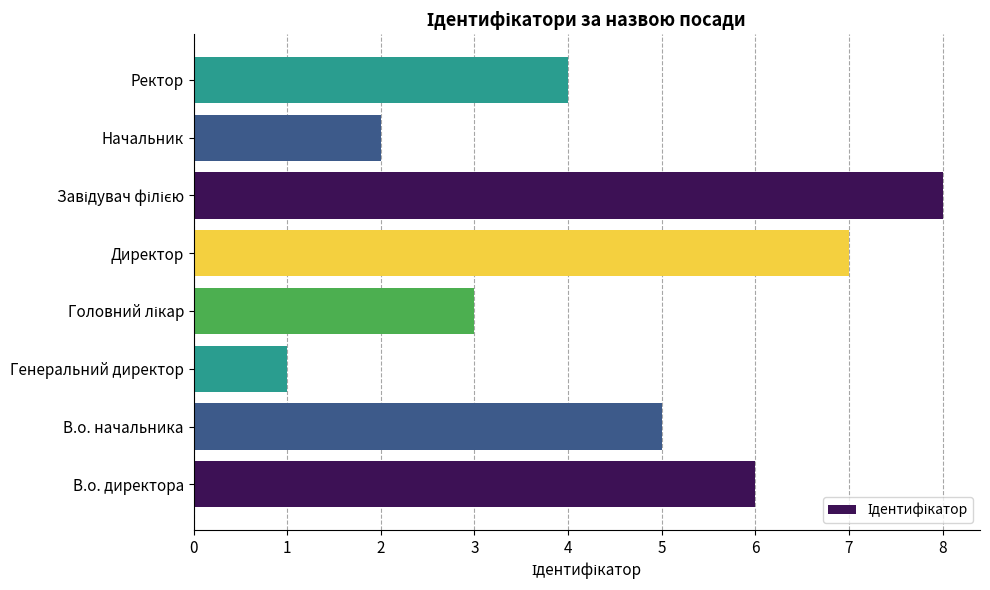

True or false: the data shows 9 at В.о. директора.

False